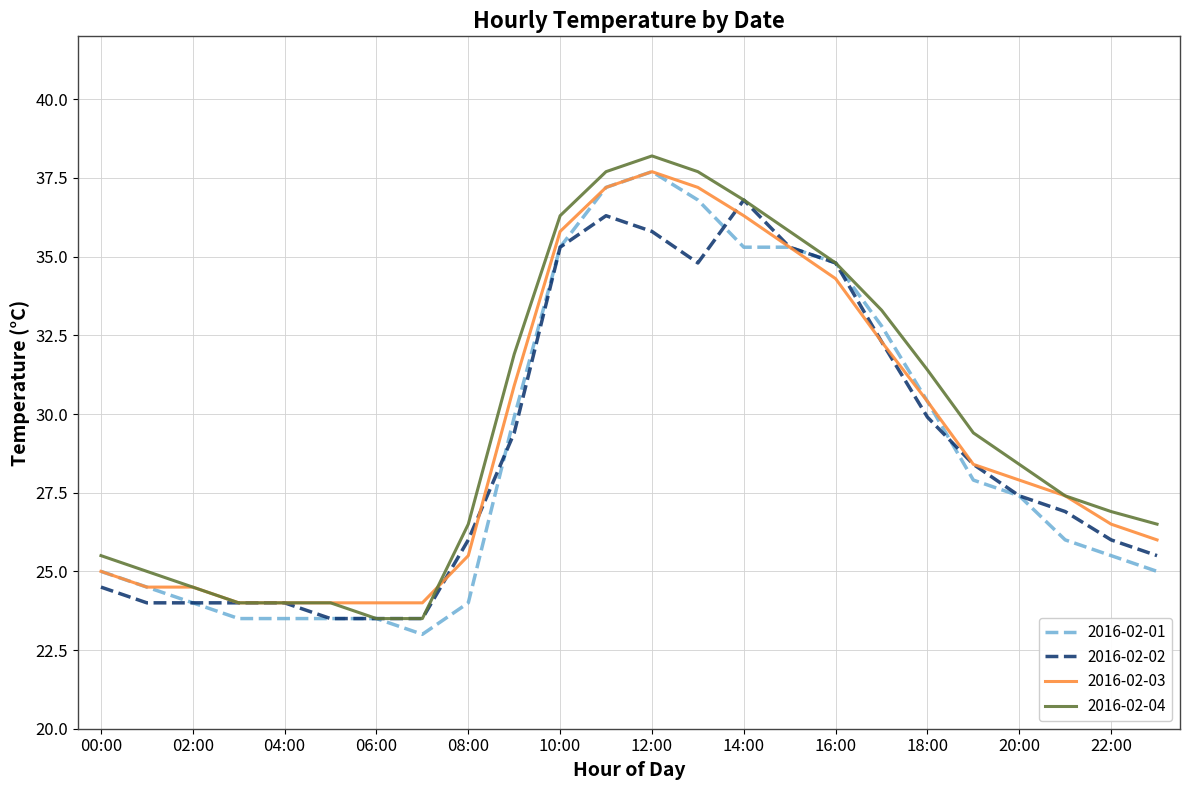

What is the minimum value for 2016-02-02?

23.5